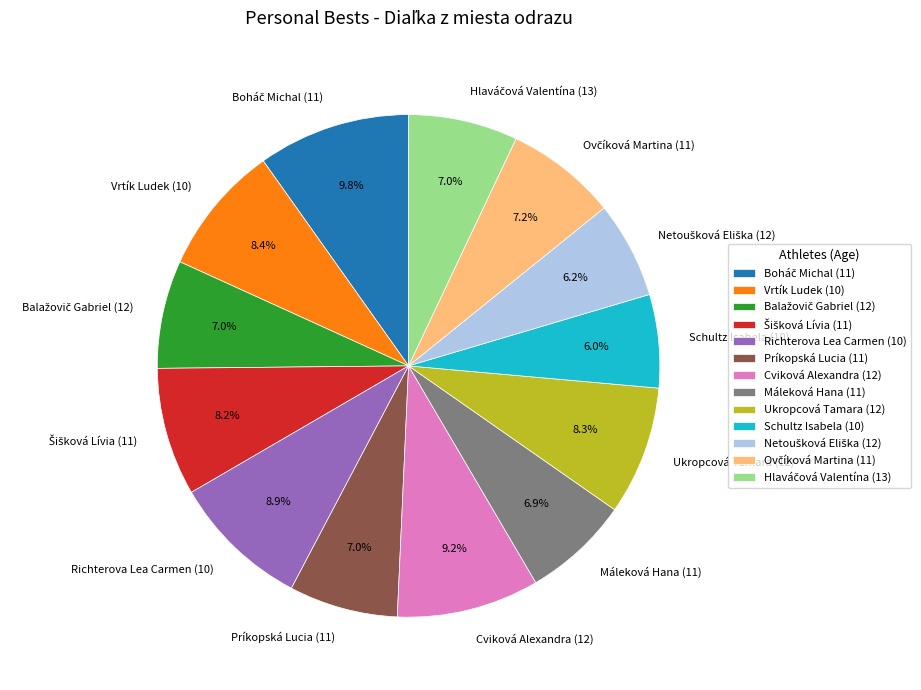

Does Príkopská Lucia (11) account for over 50% of the chart?

No